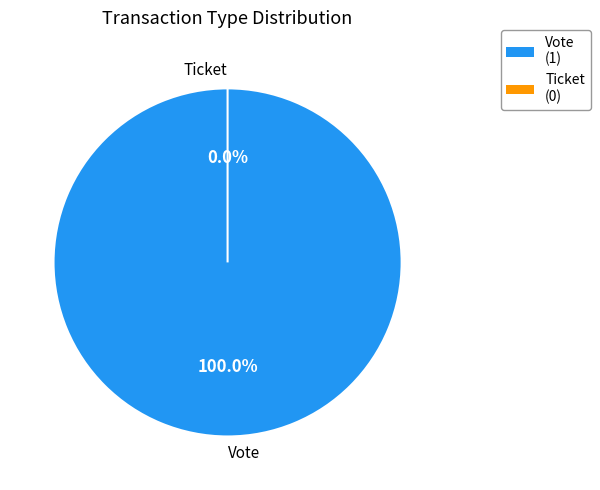

Rank the categories by value from lowest to highest.

Ticket, Vote